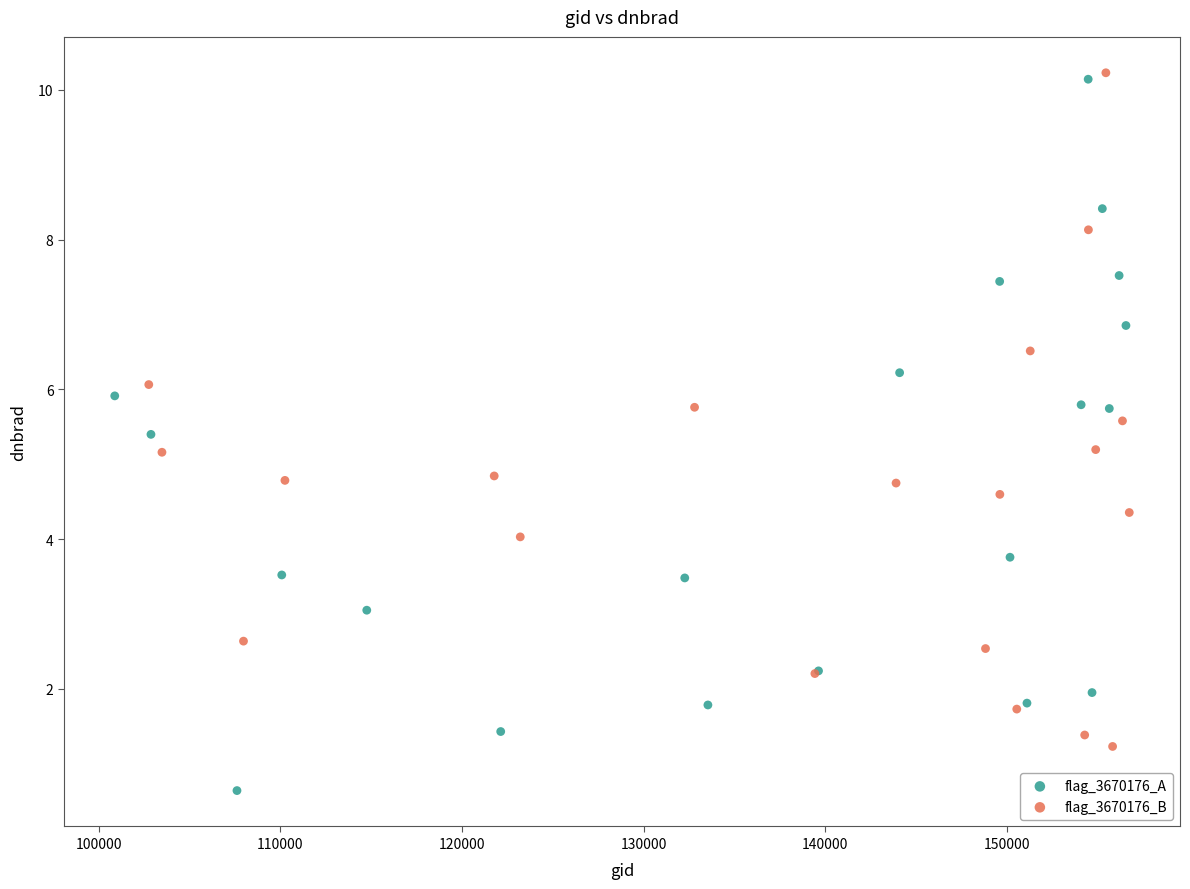

Which series has the widest spread of Y values?

flag_3670176_A